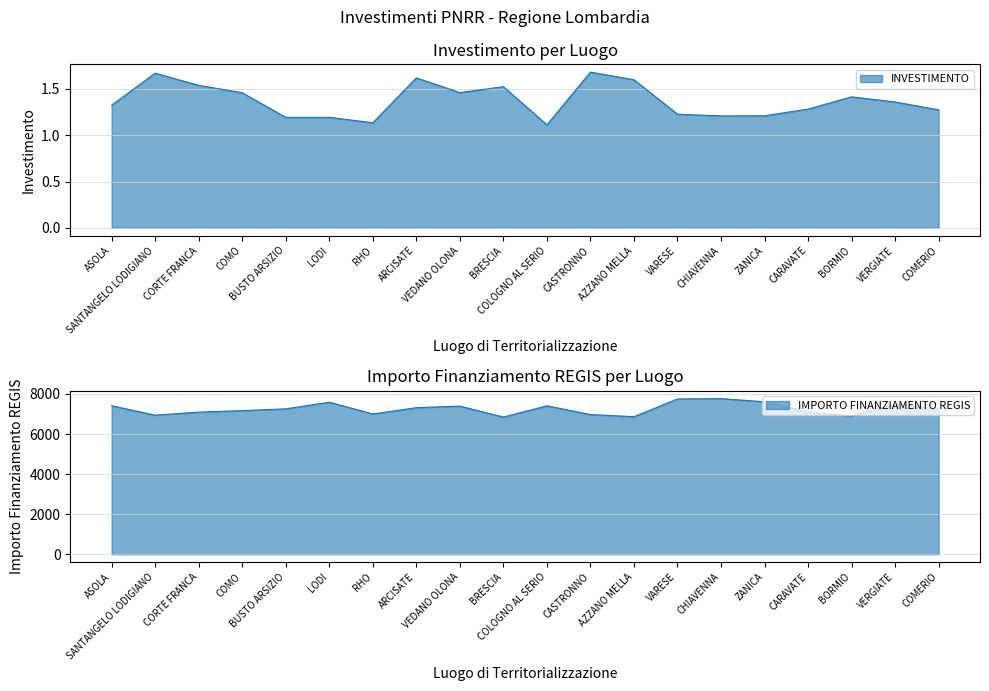

The INVESTIMENTO series shows 0.5 at BORMIO. True or false?

False